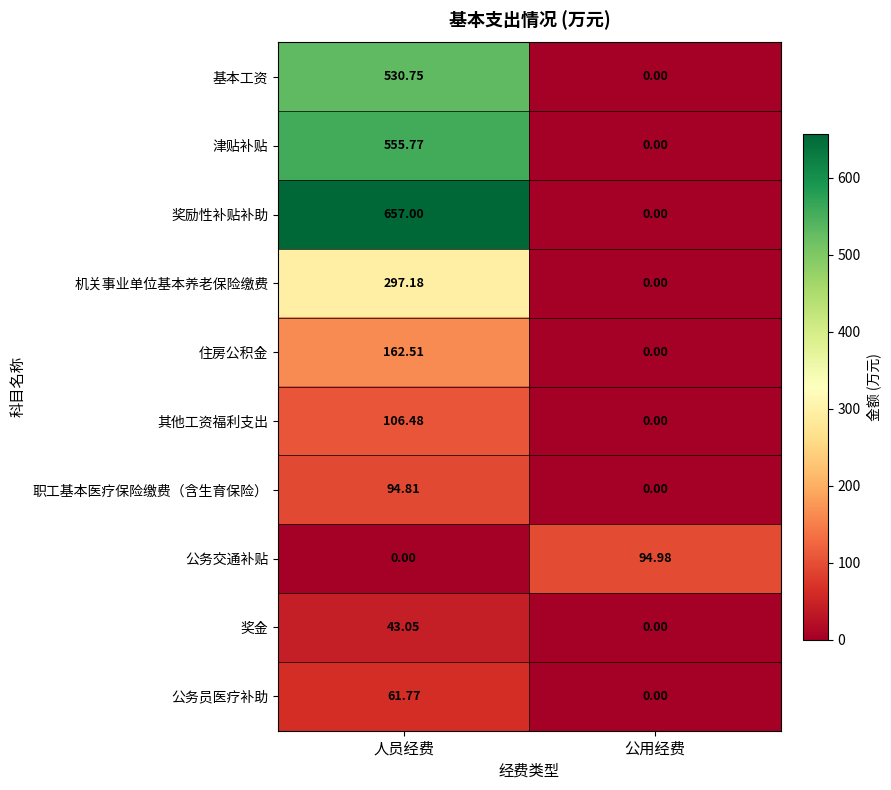

At which label does 基本工资 first exceed 530?

人员经费